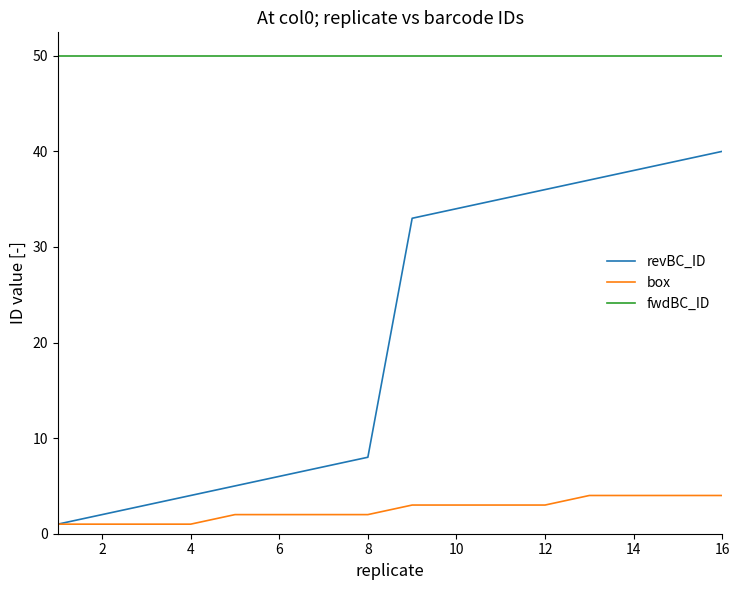

List the series in order of their overall mean, highest first.

fwdBC_ID, revBC_ID, box